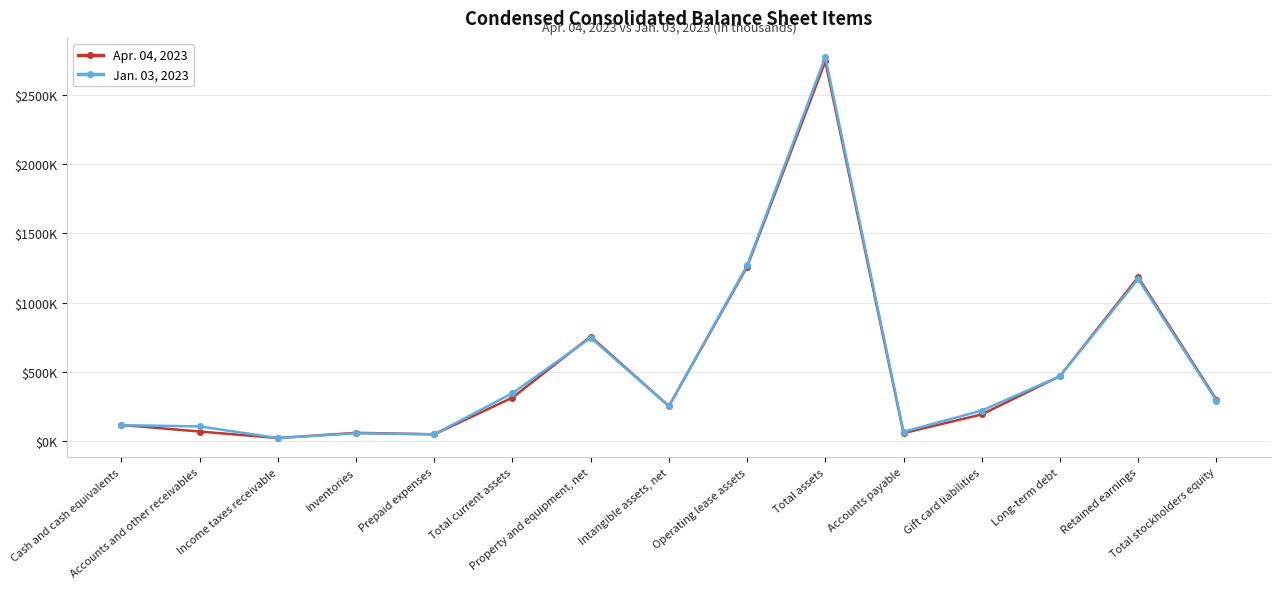

What are all the series names shown in the legend?

Apr. 04, 2023, Jan. 03, 2023